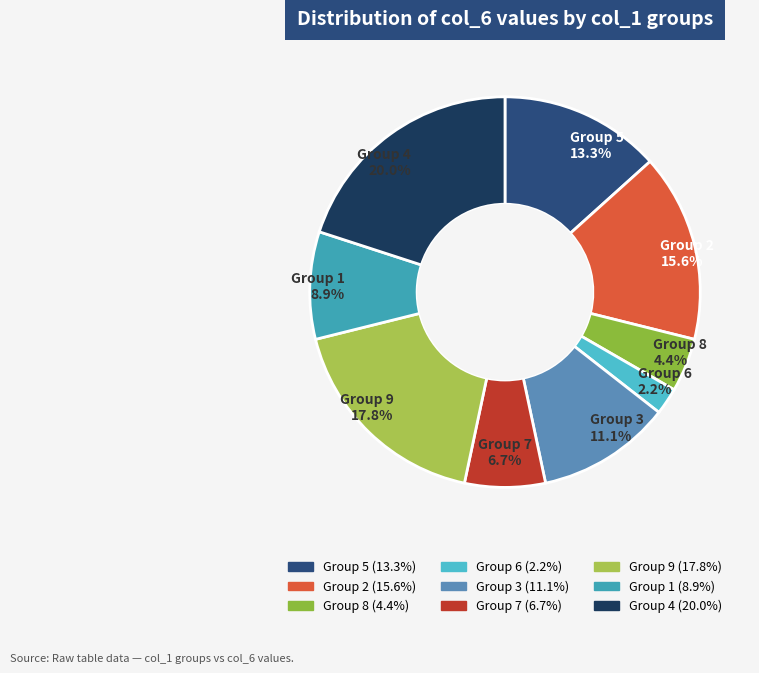

How many slices are in this pie chart?

9